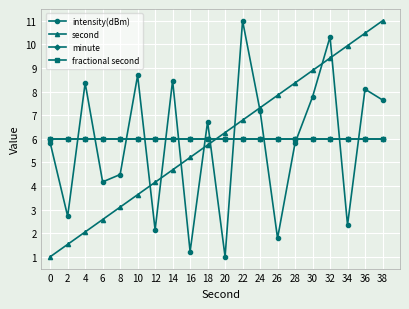

Does the chart have visible grid lines?

Yes